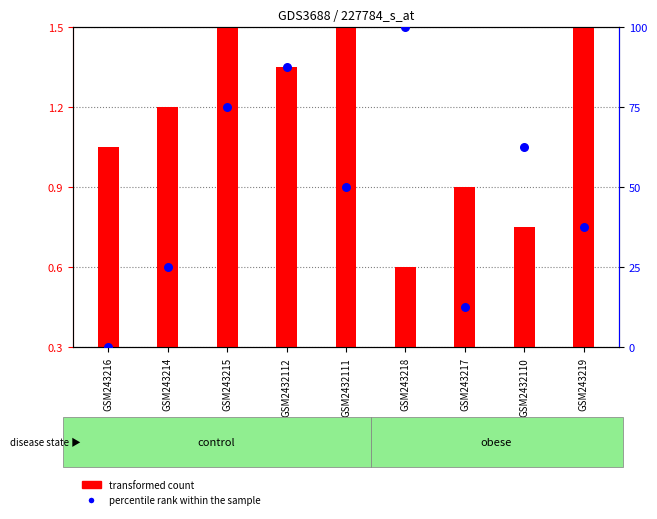

What is the total value across all series at GSM2432112?

88.5